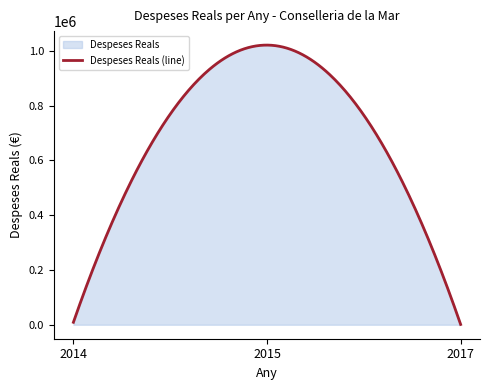

The chart shows a value of 8990.6 at 2014. True or false?

True